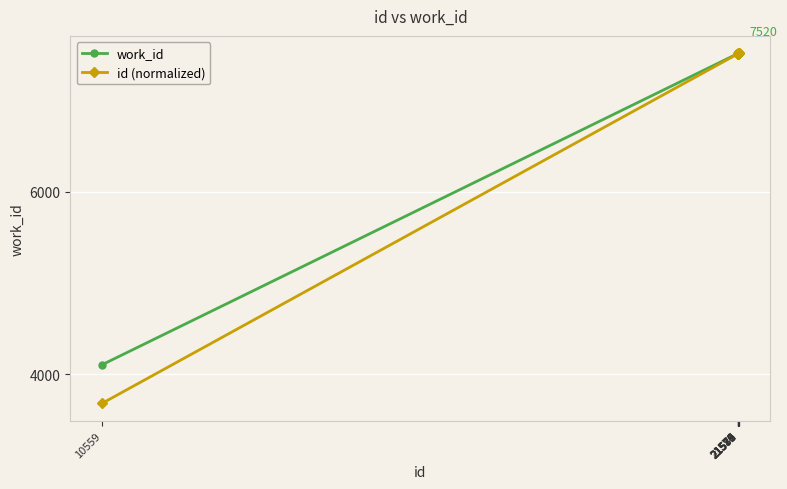

What is the value of the work_id point at the 10th from the left?

7520.0